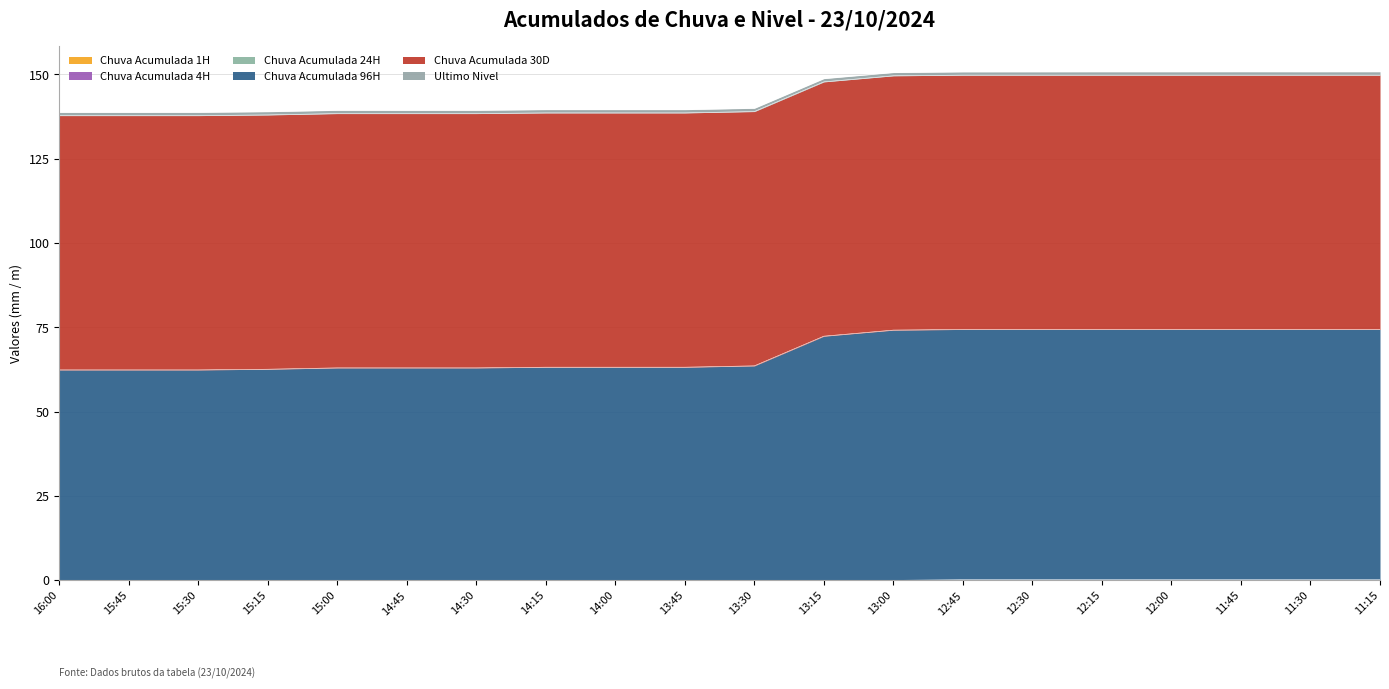

Which series has the largest total across all categories?

Chuva Acumulada 30D